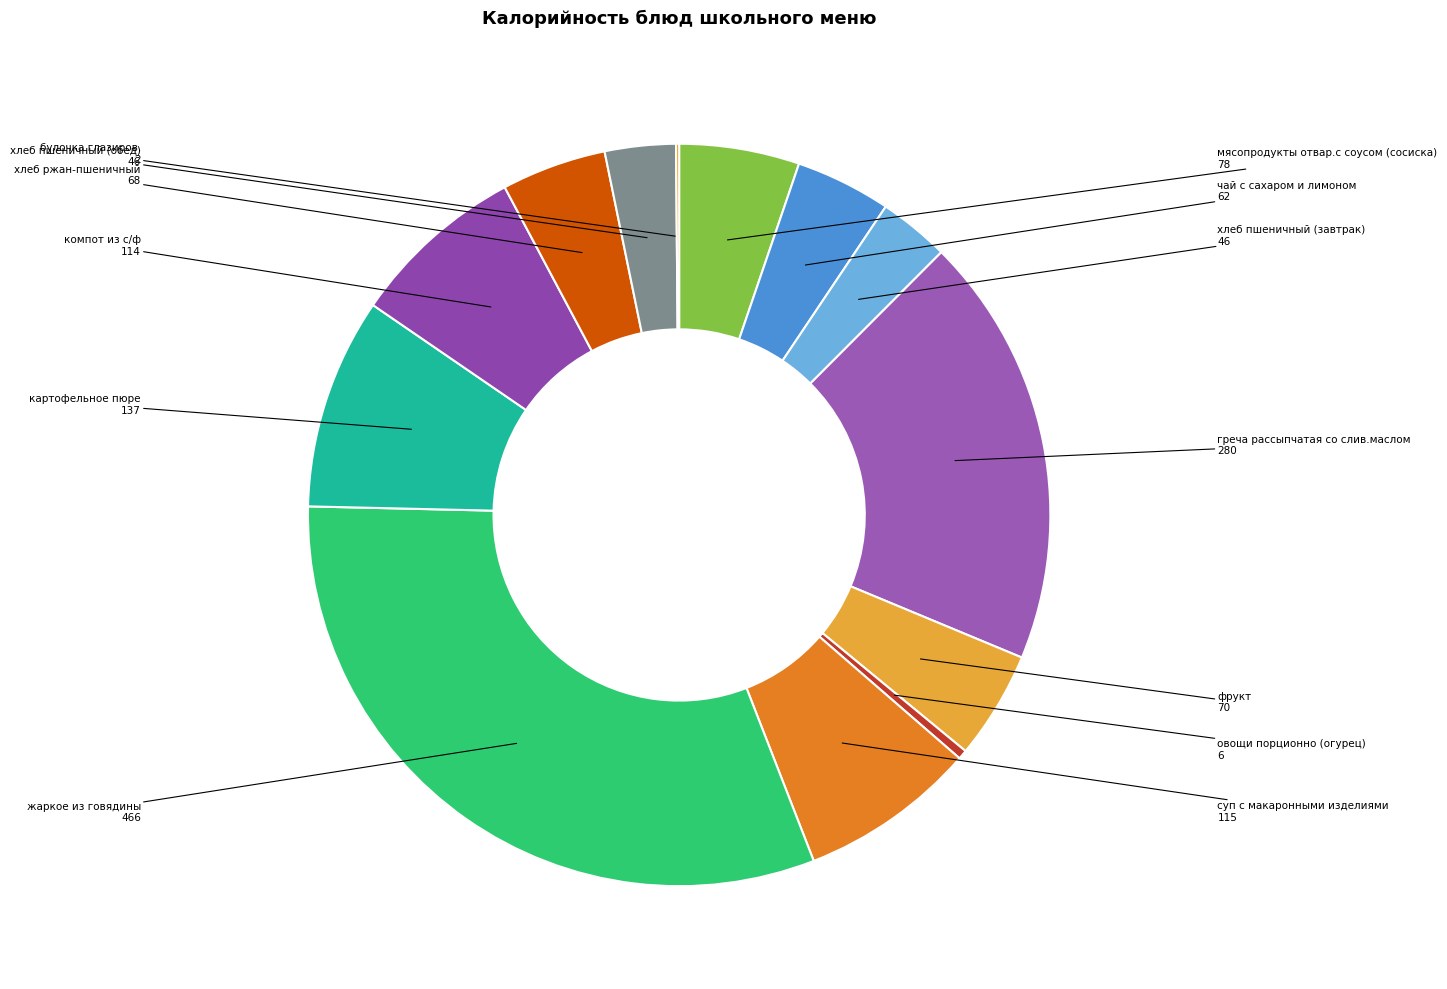

Which category has the biggest portion of the pie?

жаркое из говядины